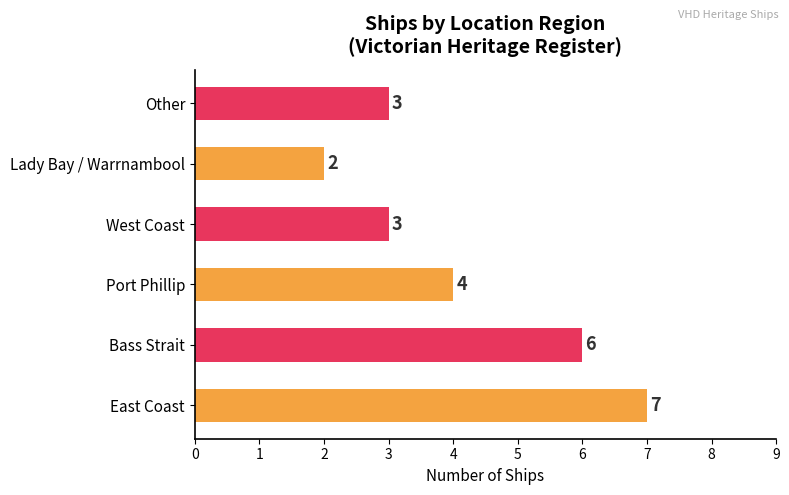

Between Port Phillip and Lady Bay / Warrnambool, which is larger?

Port Phillip